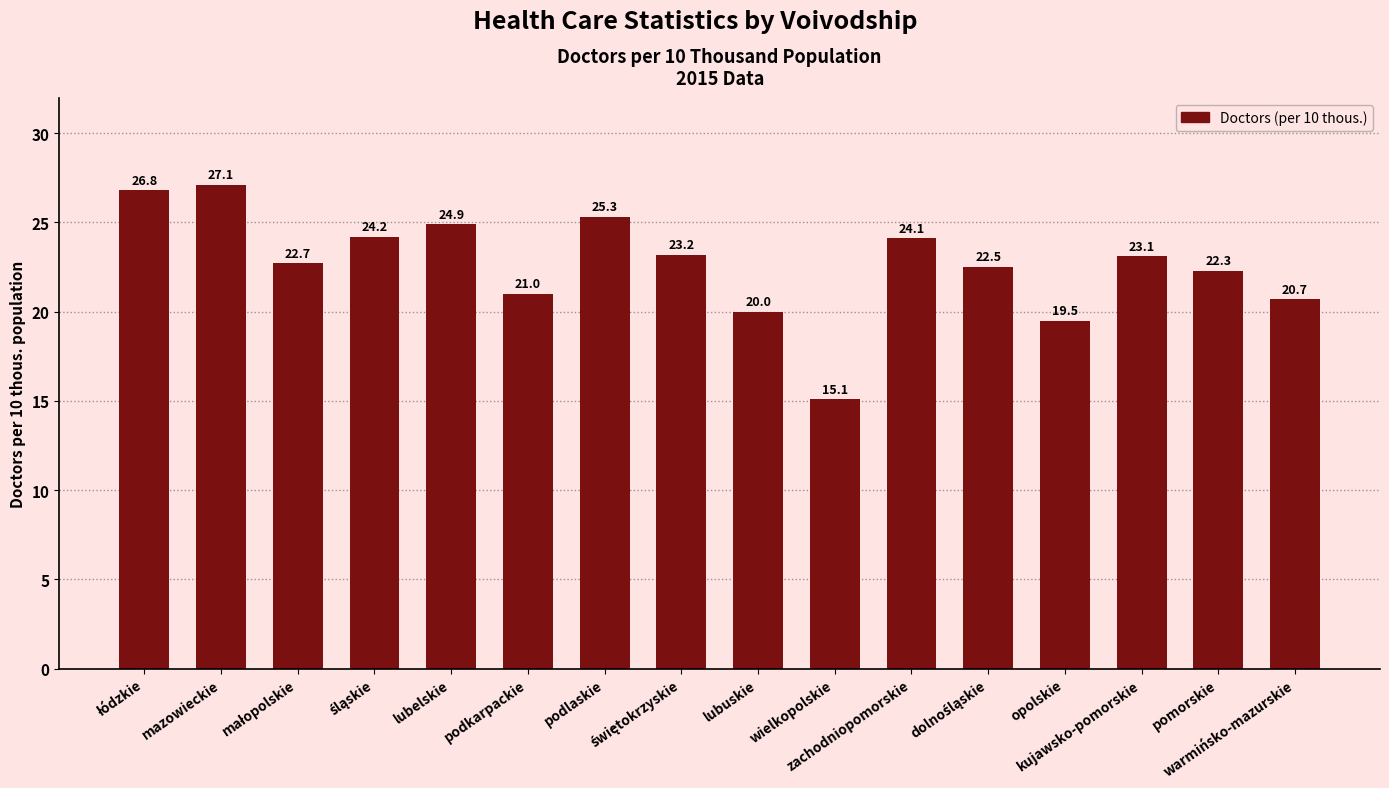

What is the greatest value displayed?

27.1